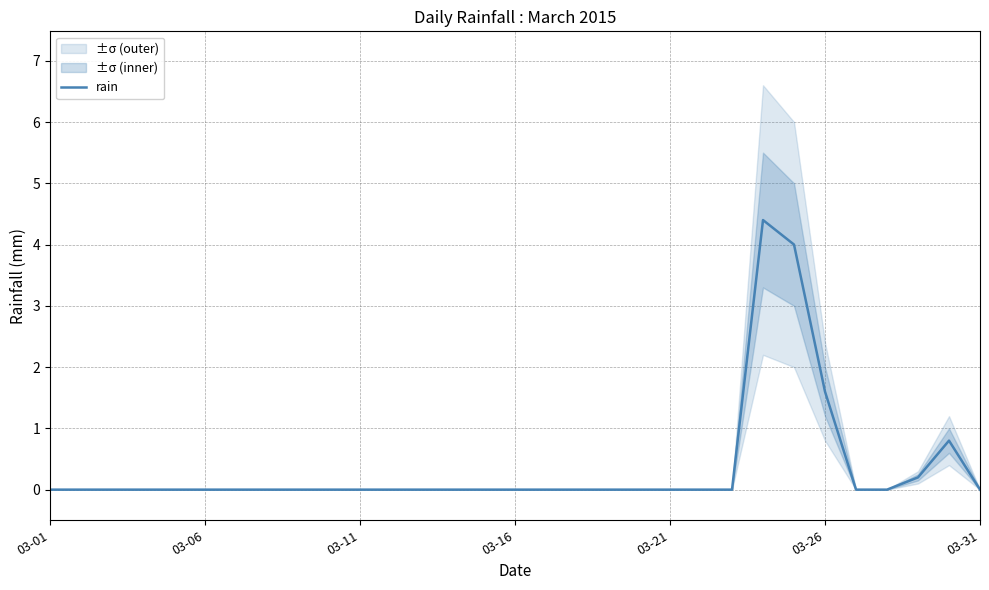

True or false: rain has a value of 0.0 at 03-06.

True